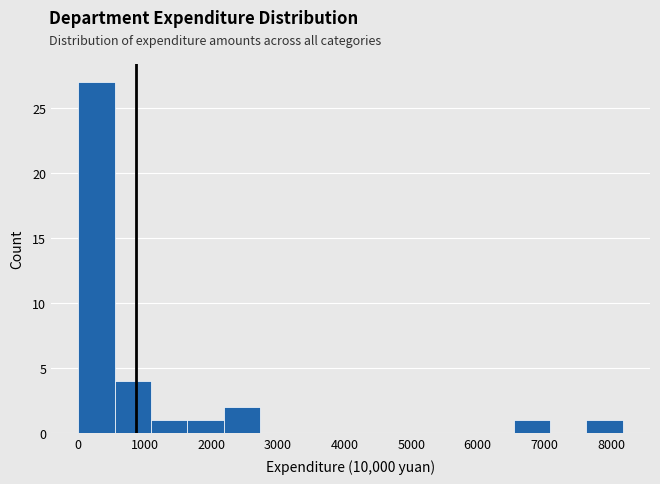

Which range on the x-axis has the tallest bar?

0 to 500